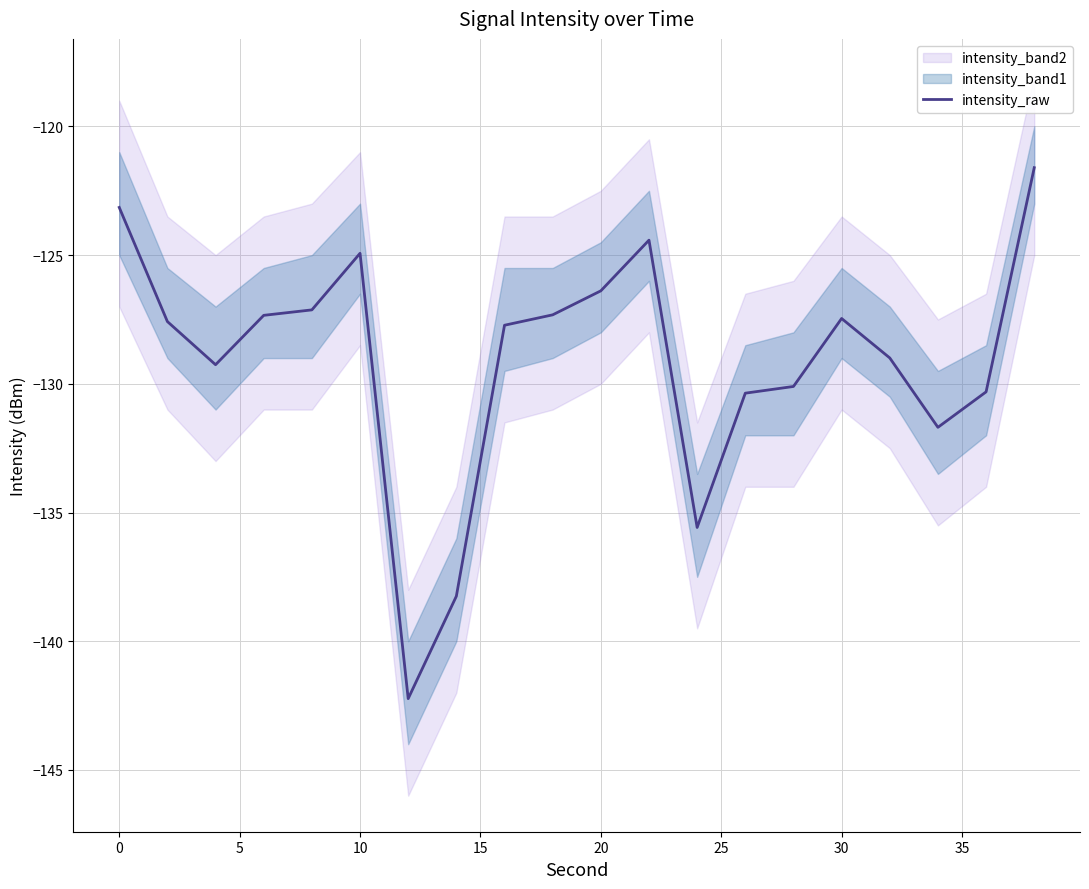

What is the average value?

-129.1